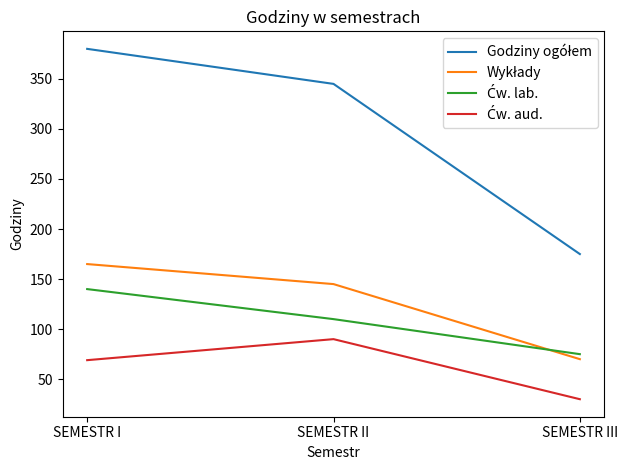

Does the chart have visible grid lines?

No